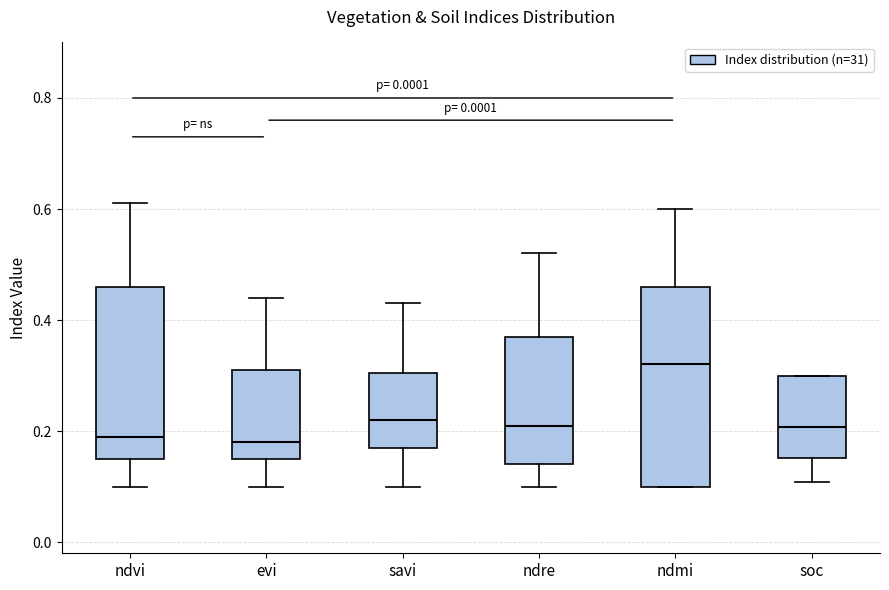

Reading left to right, read every box against the y-axis: the position of its median line, the range the box covers, and the ends of its whiskers. The values are not printed on the chart, so give them approximately, as read against the axis.

ndvi: median 0.20, box 0.16 to 0.46, whiskers 0.10 to 0.62
evi: median 0.18, box 0.16 to 0.32, whiskers 0.10 to 0.44
savi: median 0.22, box 0.18 to 0.30, whiskers 0.10 to 0.44
ndre: median 0.22, box 0.14 to 0.38, whiskers 0.10 to 0.52
ndmi: median 0.32, box 0.10 to 0.46, whiskers 0.10 to 0.60
soc: median 0.20, box 0.16 to 0.30, whiskers 0.10 to 0.30